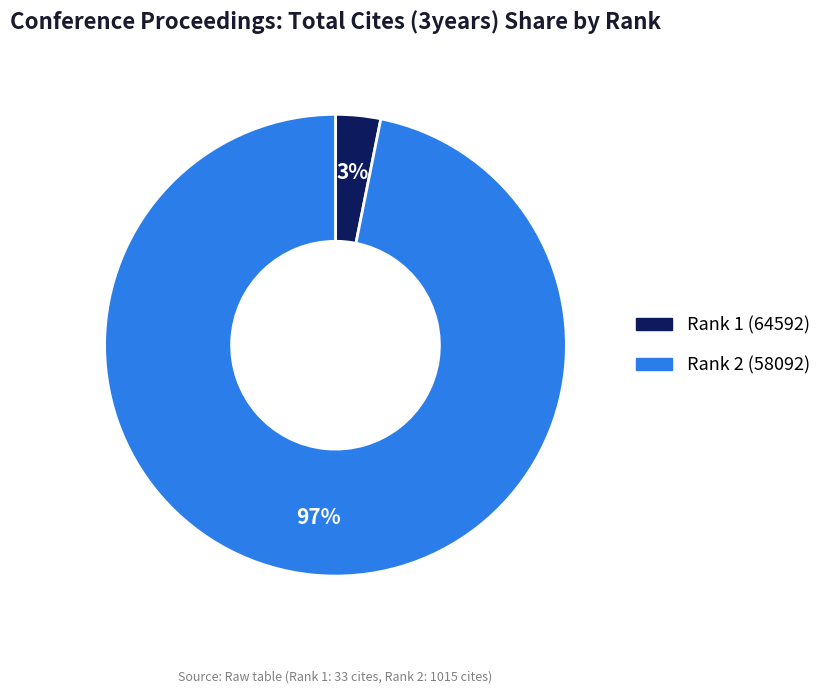

To the nearest percent, what percentage of the pie is Rank 2 (58092)?

97%